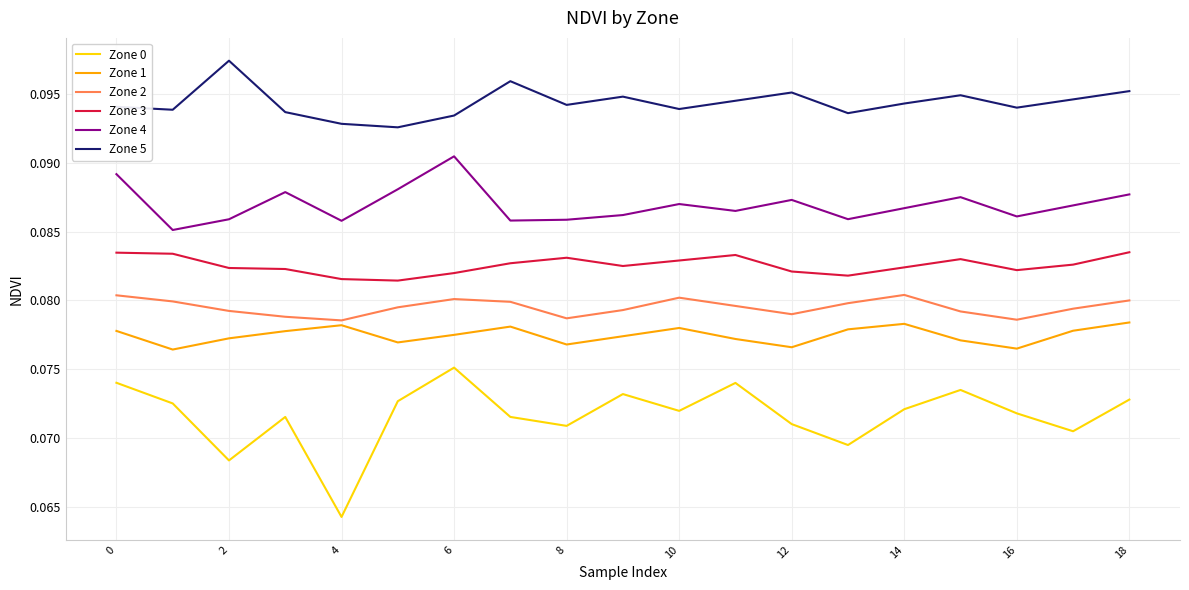

Which series has the widest spread of values?

Zone 0